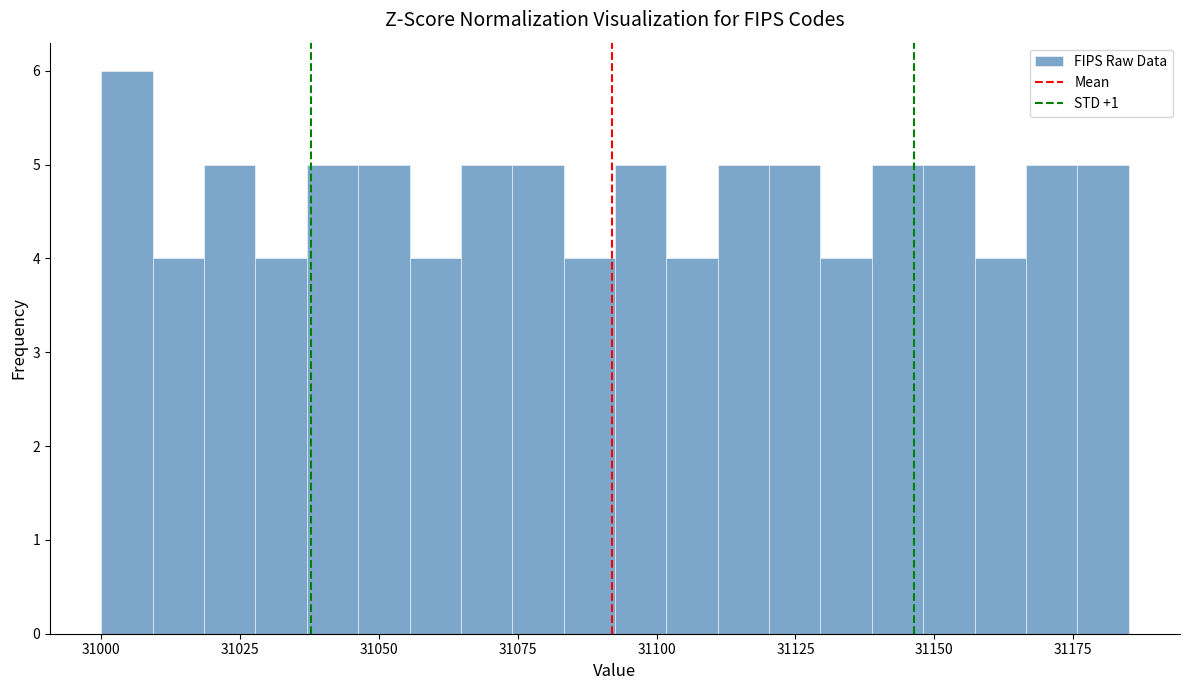

Around what value on the x-axis is the tallest bar? Give the approximate position of its centre, as read against the axis.

31005